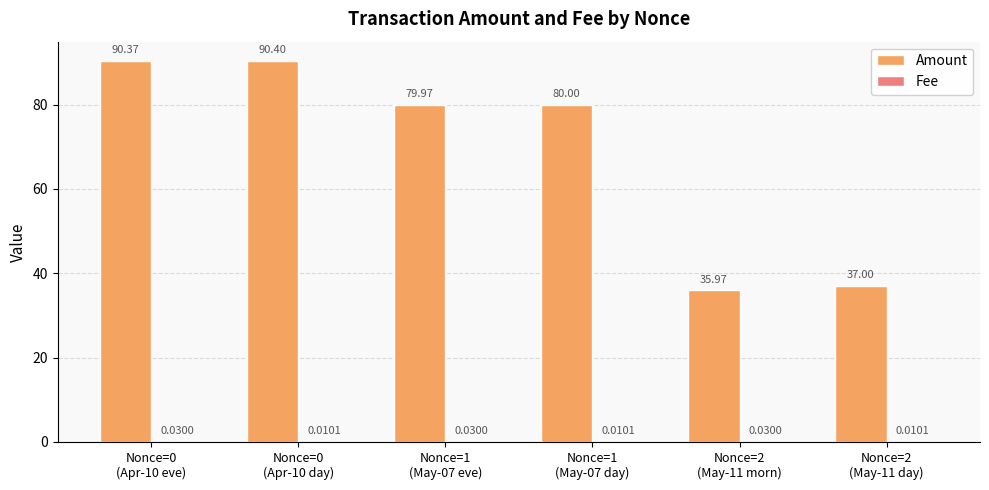

What is the sum of all Amount values?

413.7